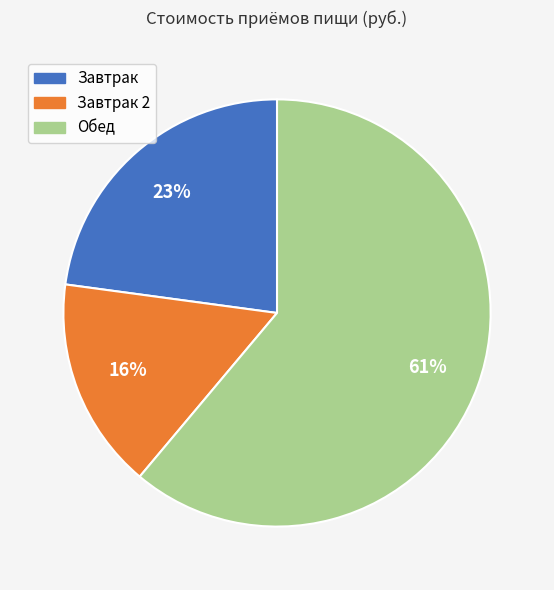

Is there any slice that represents more than half of the pie?

Yes